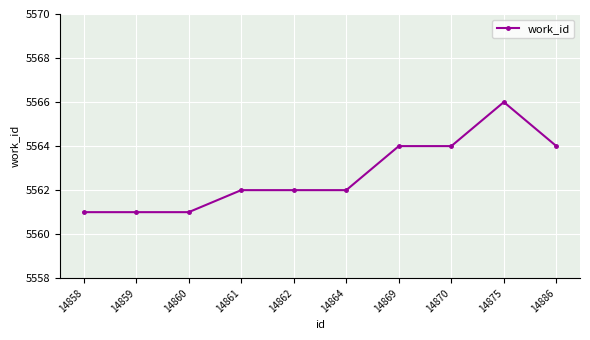

How many distinct data groups are displayed?

1